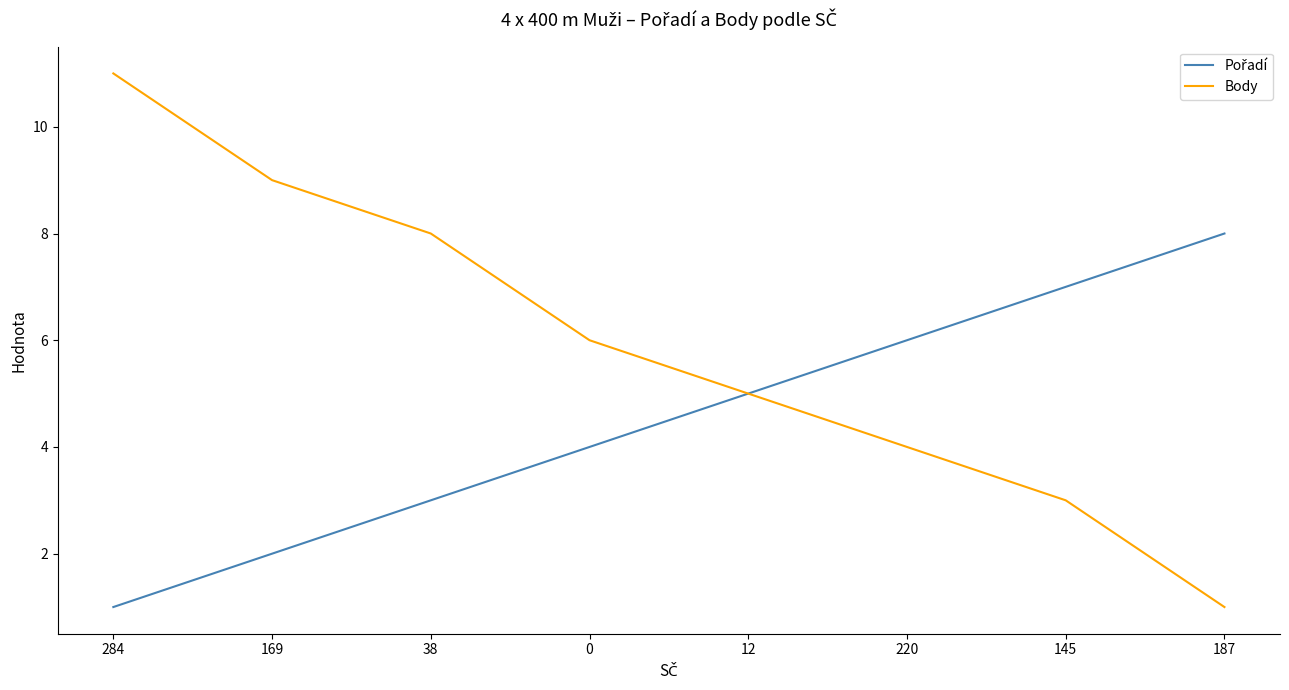

The Body series shows 11 at 284. True or false?

True